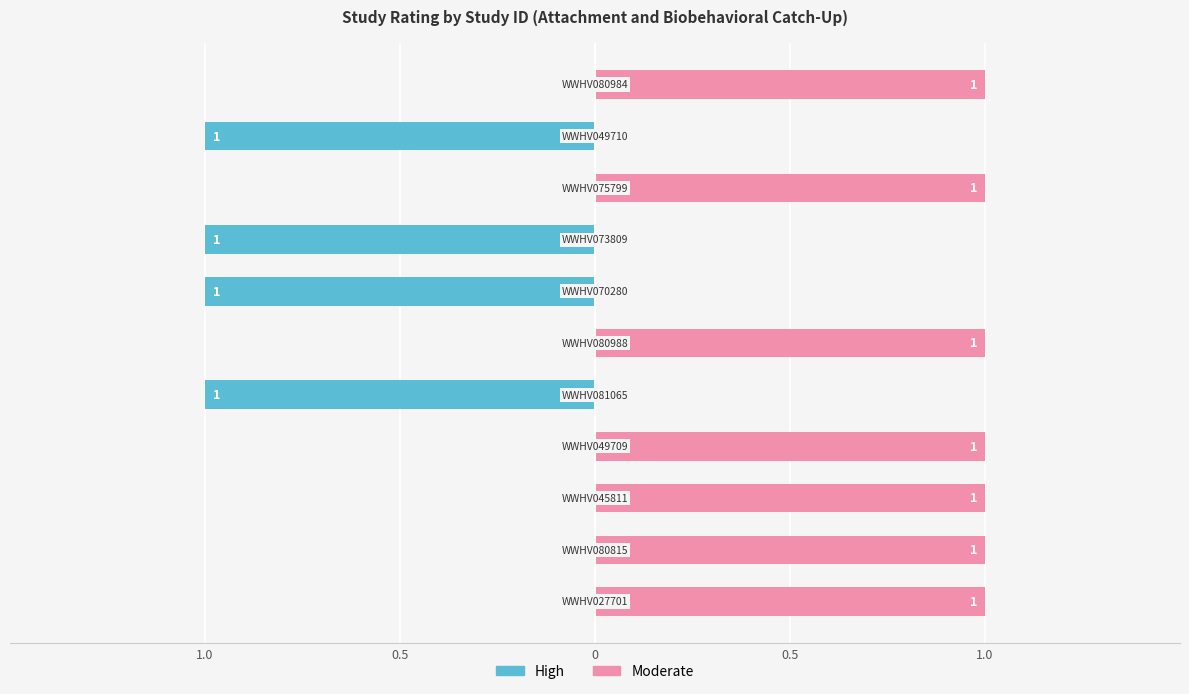

Which series has the largest total across all categories?

Moderate